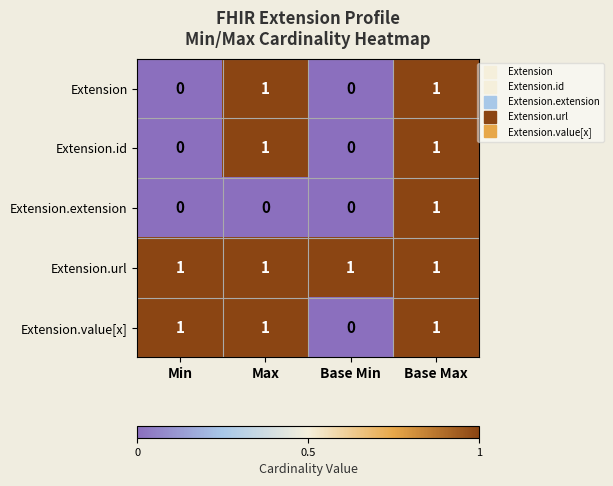

Between Max and Base Max, which series saw the biggest shift?

Extension.extension